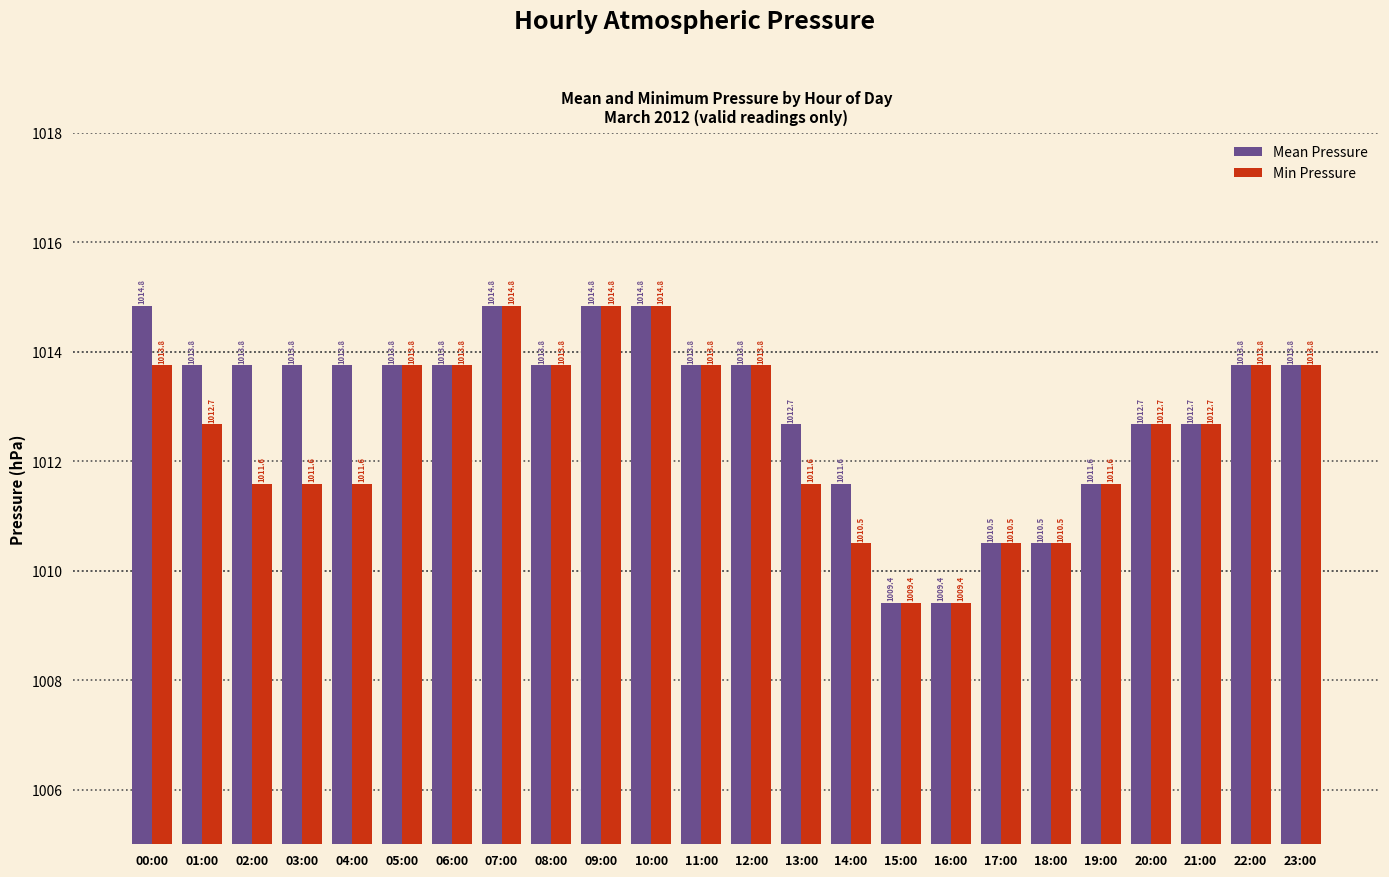

What is the difference between the Min Pressure values at 04:00 and 21:00?

1.1